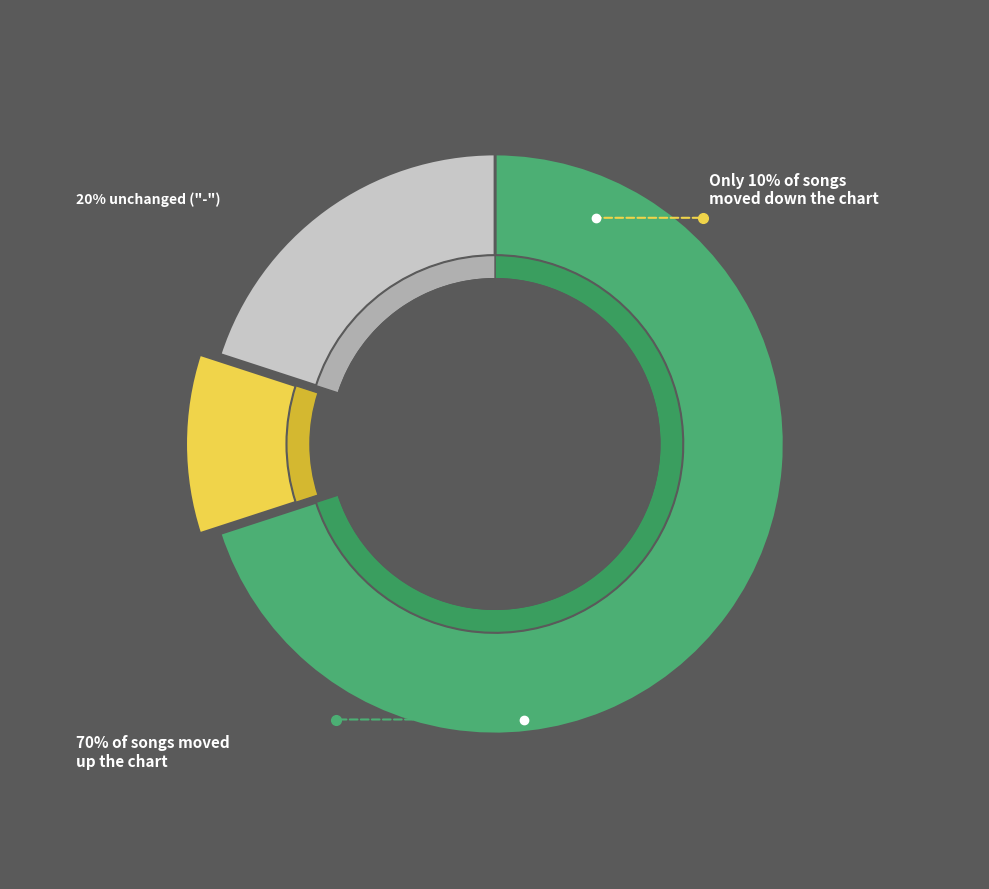

Which category has the biggest portion of the pie?

up